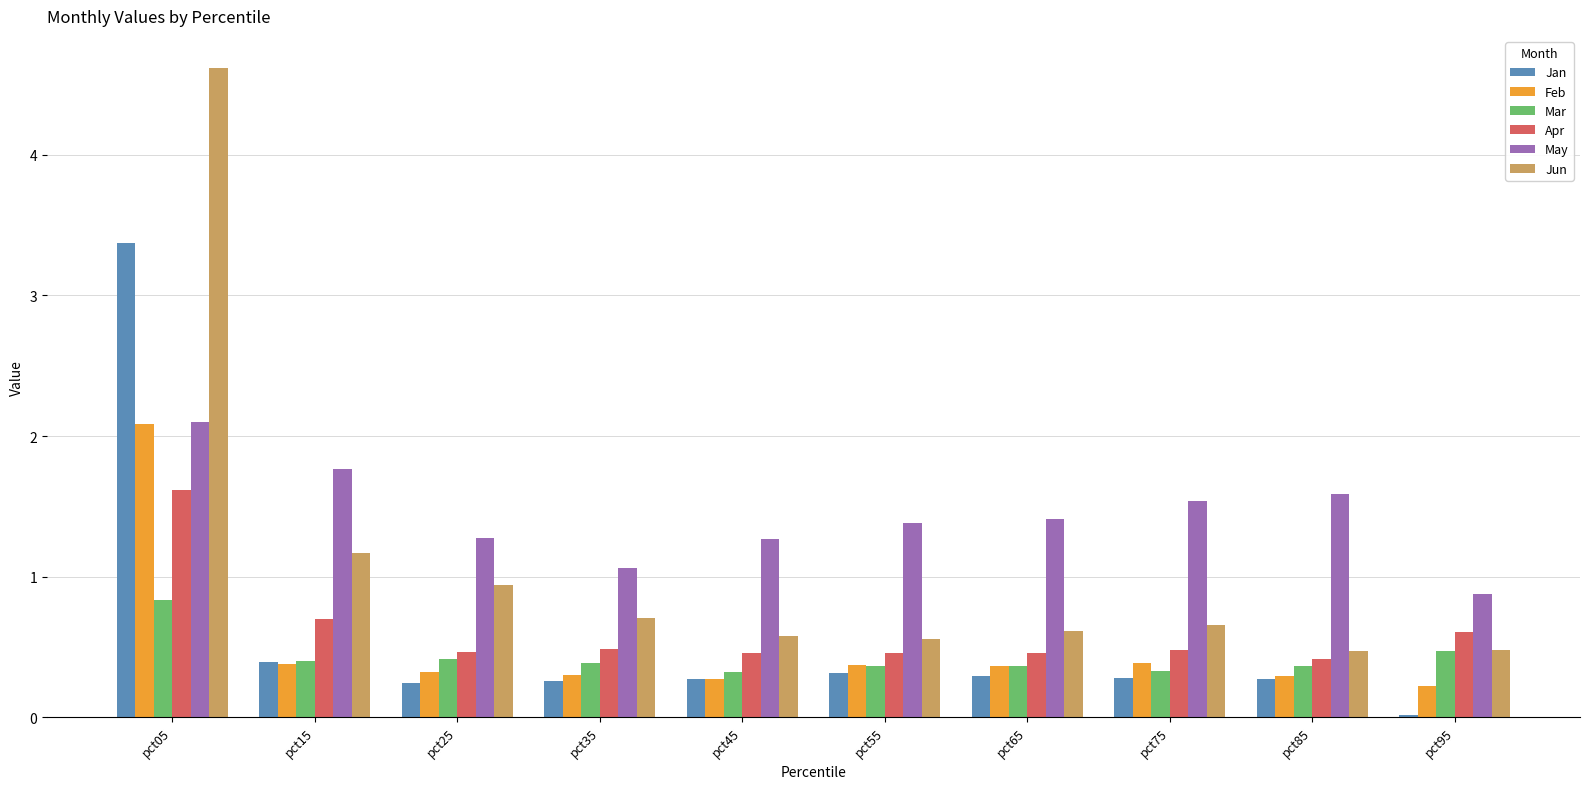

What is the approximate value of Apr at pct15?

0.7